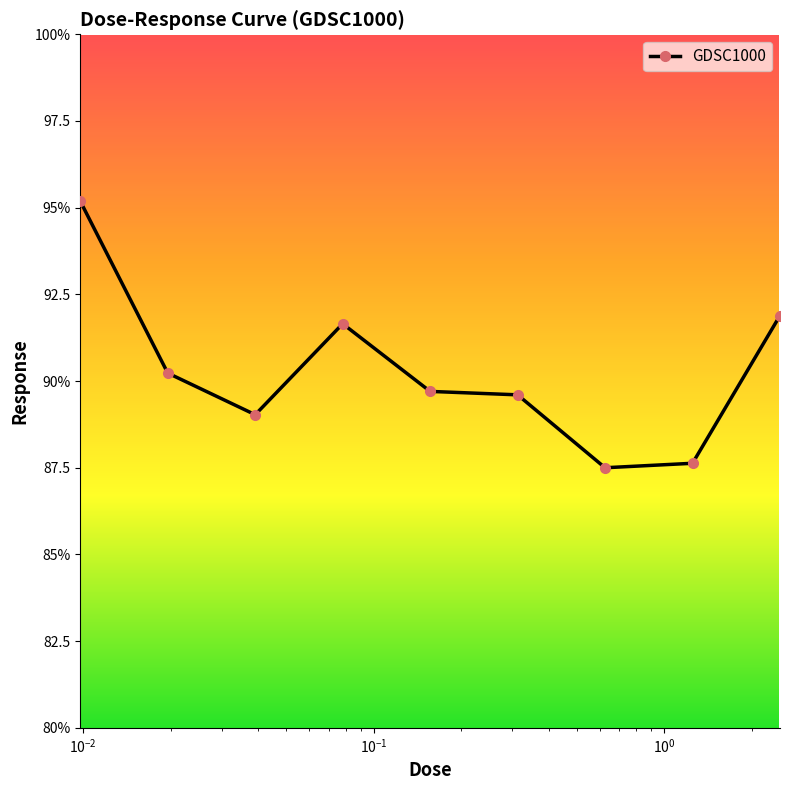

True or false: there are more than 1 points higher than both neighbors.

False